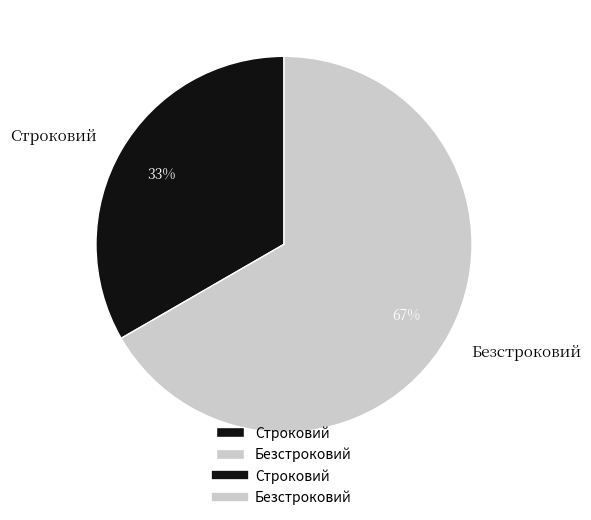

What percentage is the Строковий slice, to the nearest percent?

33%